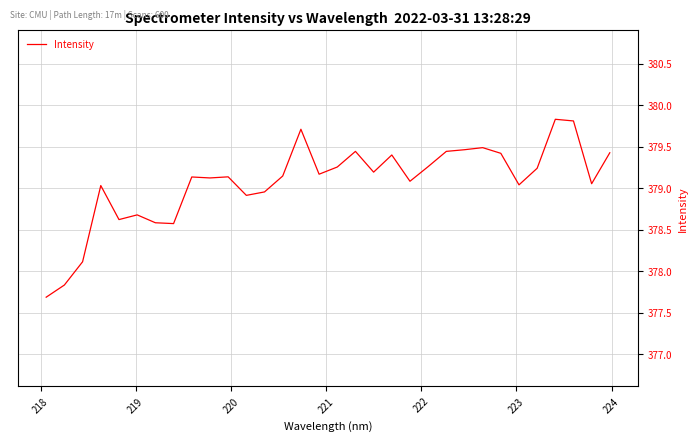

How many categories are shown in the chart?

32